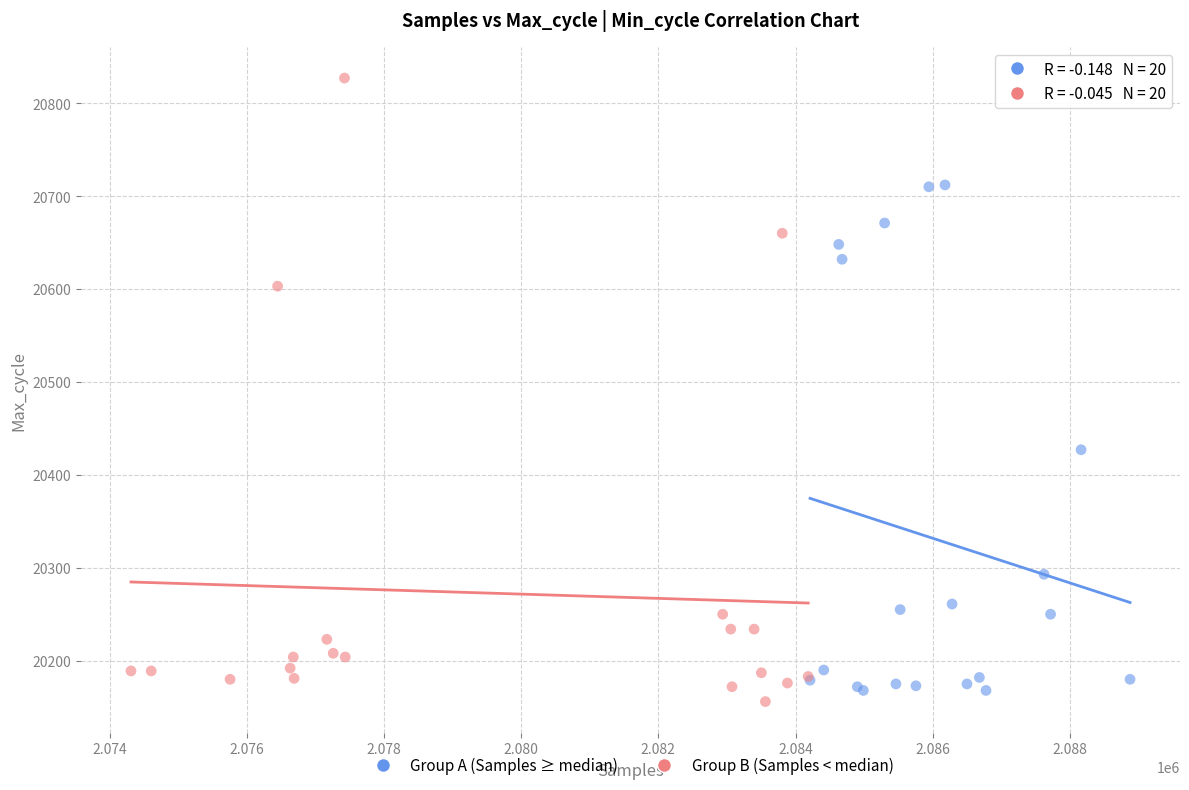

Which series contains the highest Y value?

Group B (Samples < median)